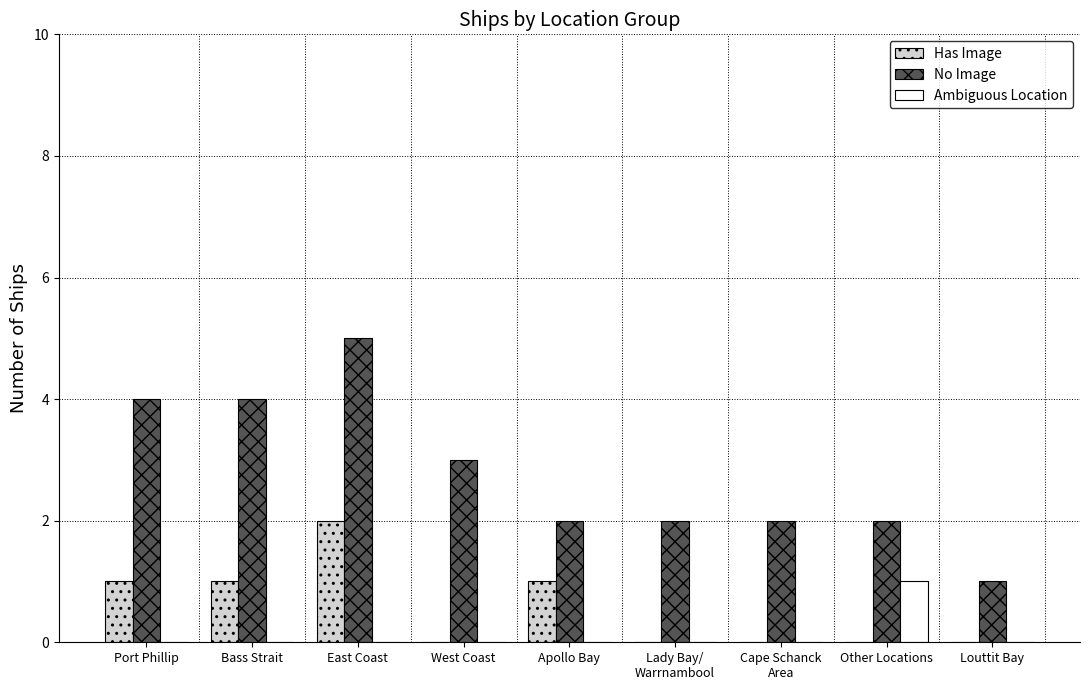

Reading left to right, what are all the values shown in this chart?

Has Image: Port Phillip=1	Bass Strait=1	East Coast=2	West Coast=0	Apollo Bay=1	Lady Bay/
Warrnambool=0	Cape Schanck
Area=0	Other Locations=0	Louttit Bay=0
No Image: Port Phillip=4	Bass Strait=4	East Coast=5	West Coast=3	Apollo Bay=2	Lady Bay/
Warrnambool=2	Cape Schanck
Area=2	Other Locations=2	Louttit Bay=1
Ambiguous Location: Port Phillip=0	Bass Strait=0	East Coast=0	West Coast=0	Apollo Bay=0	Lady Bay/
Warrnambool=0	Cape Schanck
Area=0	Other Locations=1	Louttit Bay=0